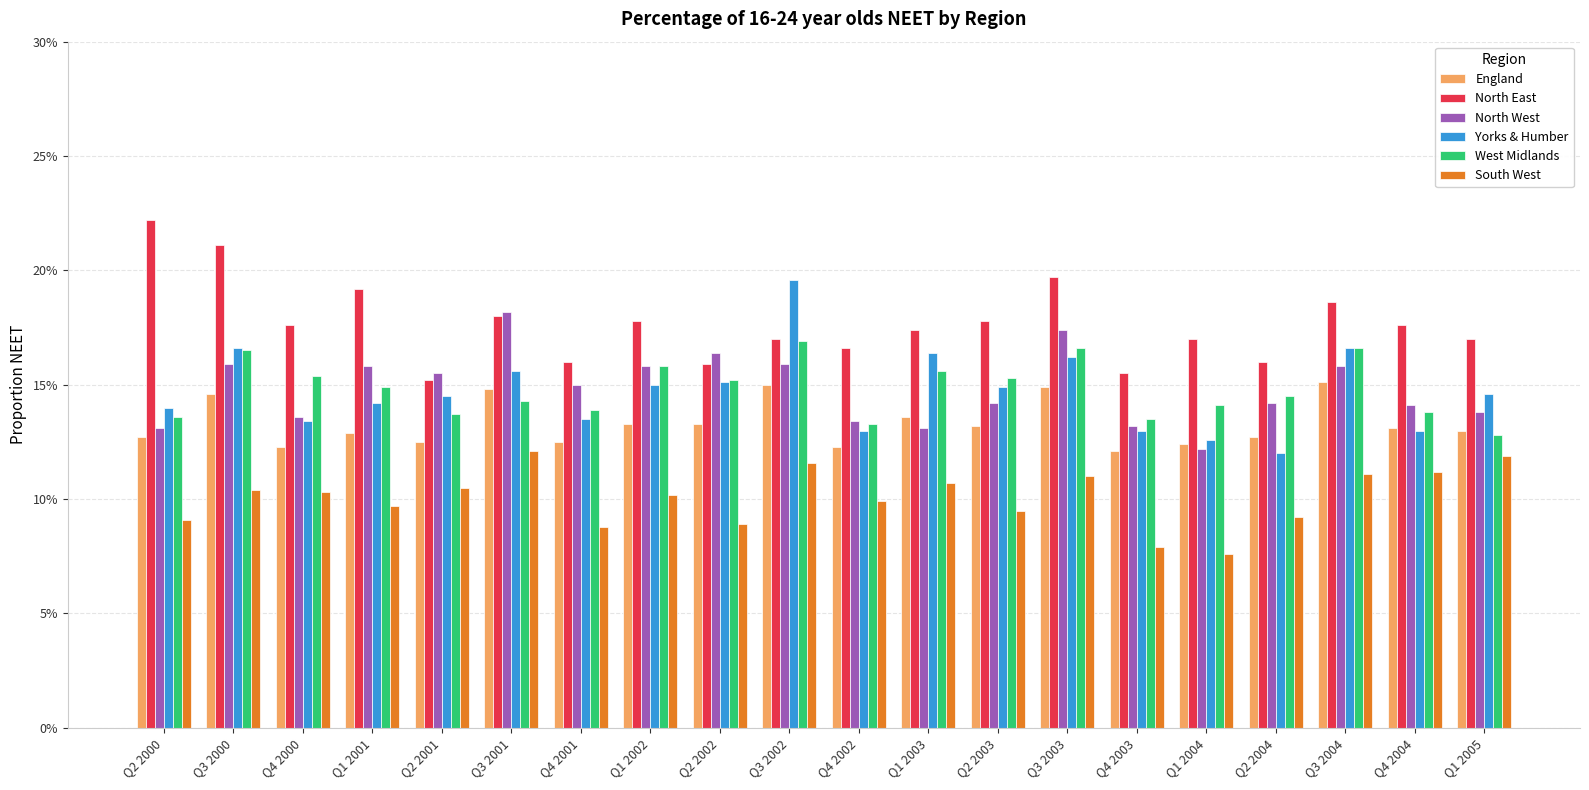

Which series changed the most between Q2 2002 and Q3 2002?

Yorks & Humber